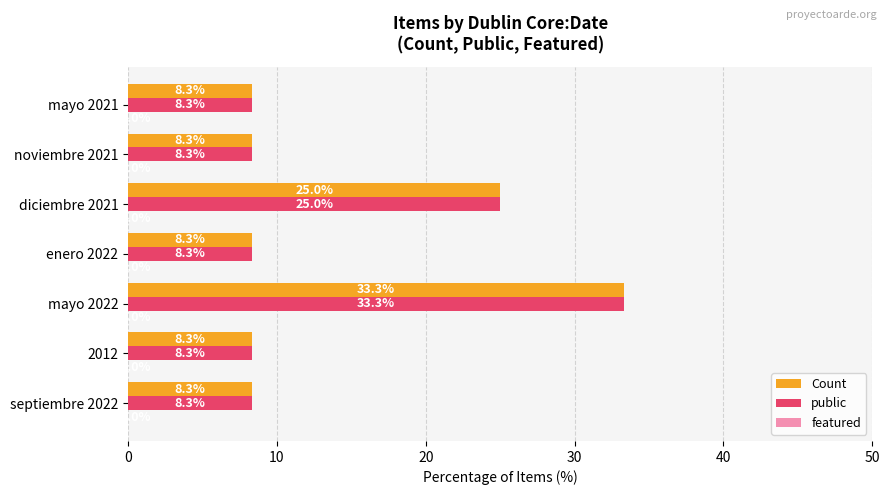

The Count series shows 25.0 at diciembre 2021. True or false?

True